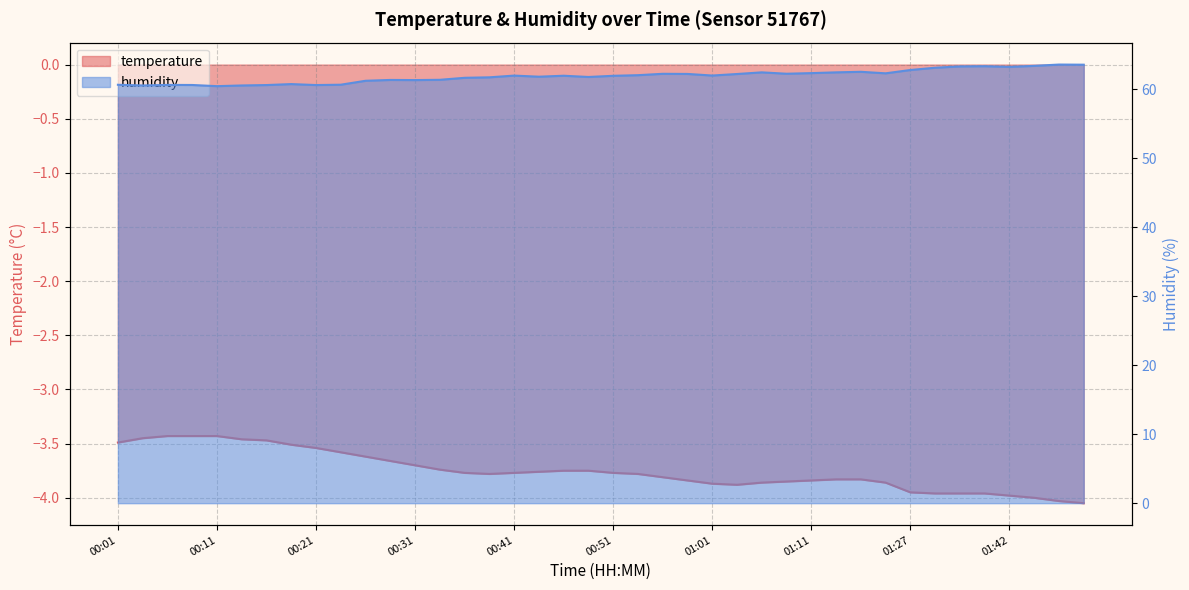

What is the difference between the highest and lowest values at 00:51?

65.7